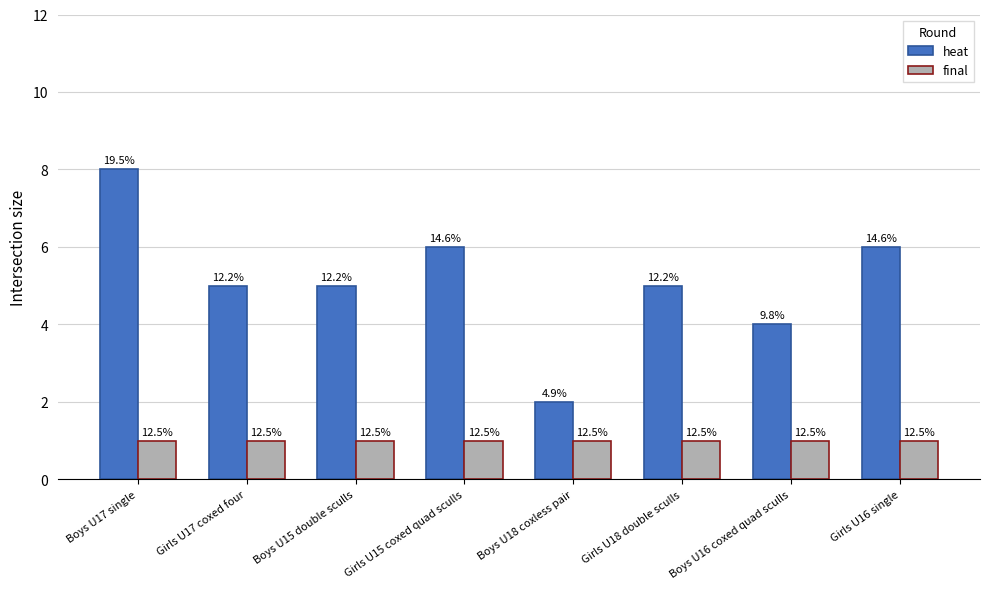

What are all the series names shown in the legend?

heat, final